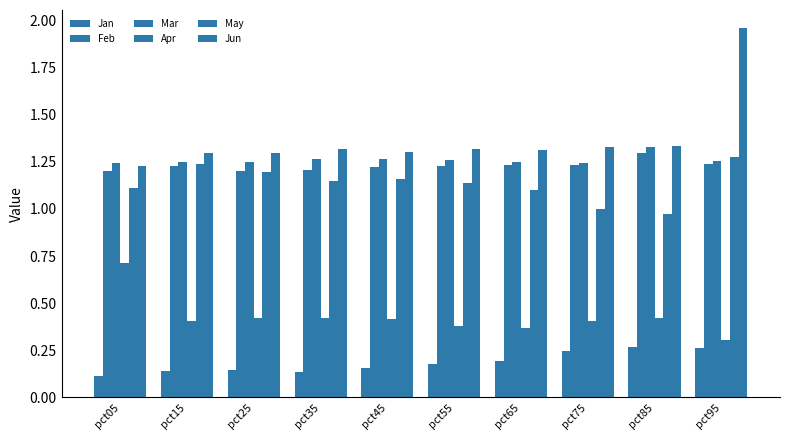

How many series are shown in this chart?

6